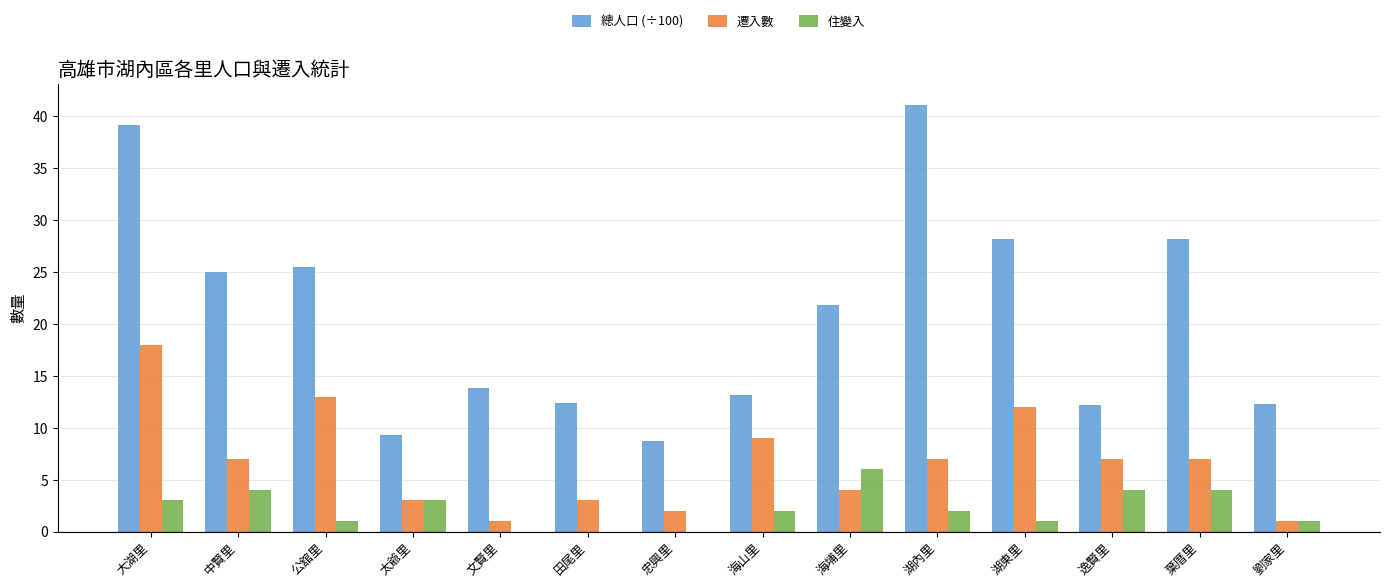

Between 大湖里 and 逸賢里, which series saw the biggest shift?

總人口 (÷100)